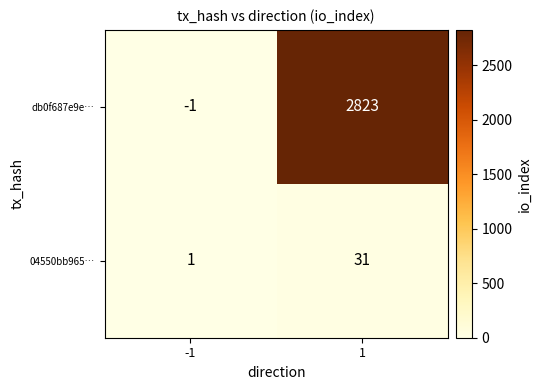

What is the approximate value of db0f687e9e… at 1?

2823